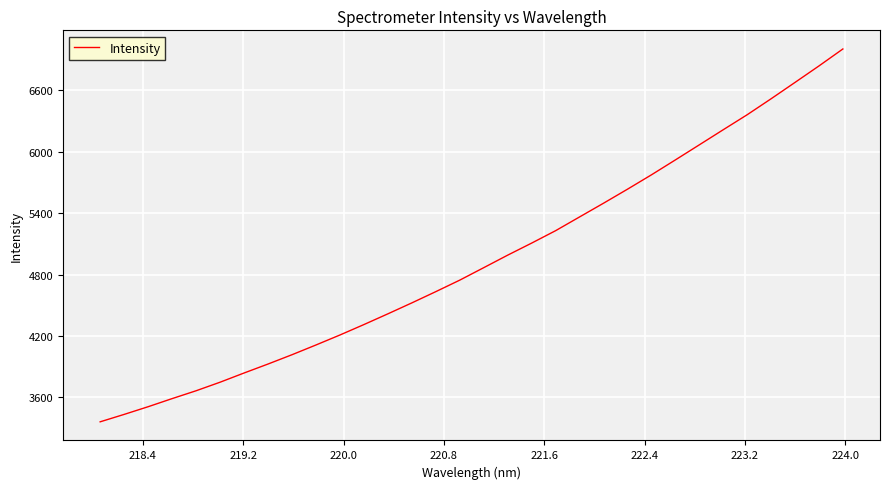

What is the difference between the maximum and minimum values?

3640.6